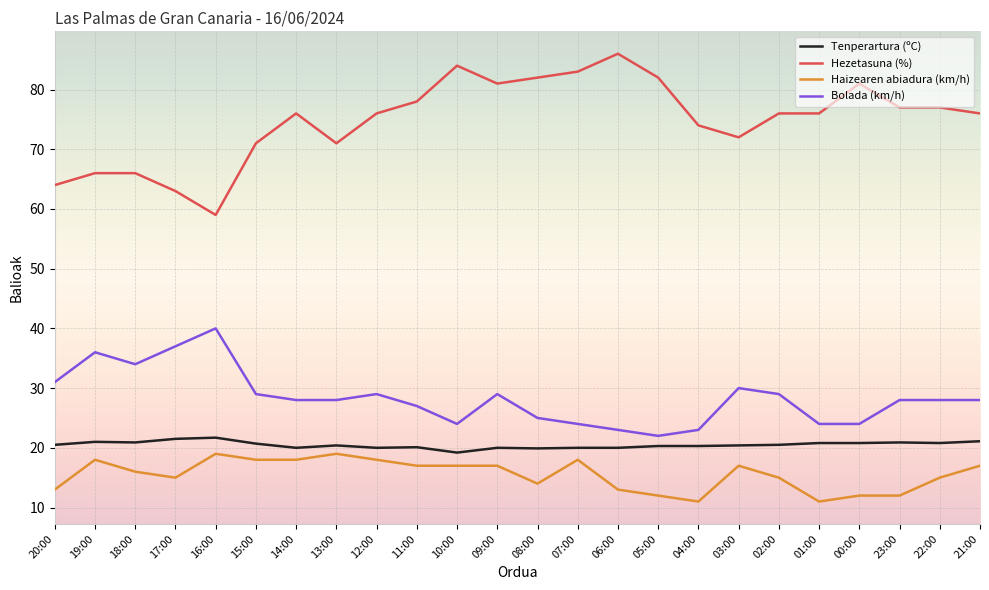

Which label corresponds to the largest value in the chart?

06:00